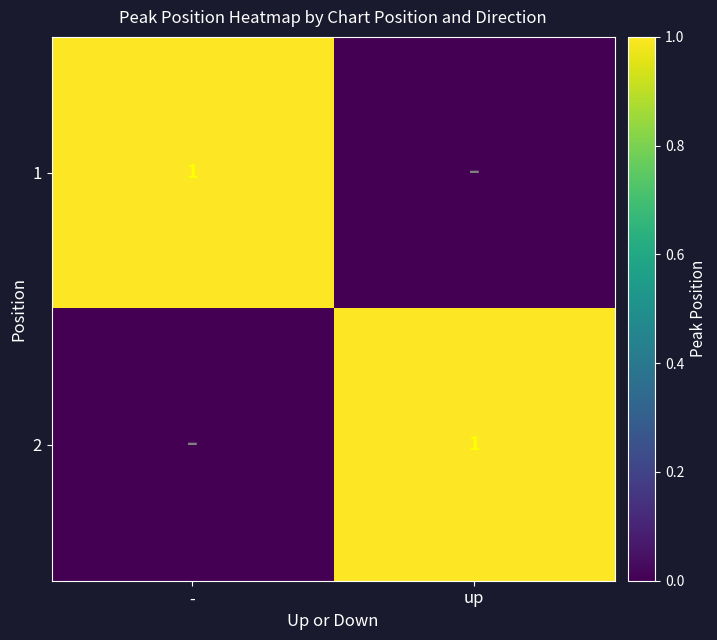

True or false: 2 has a value of 2 at up.

False